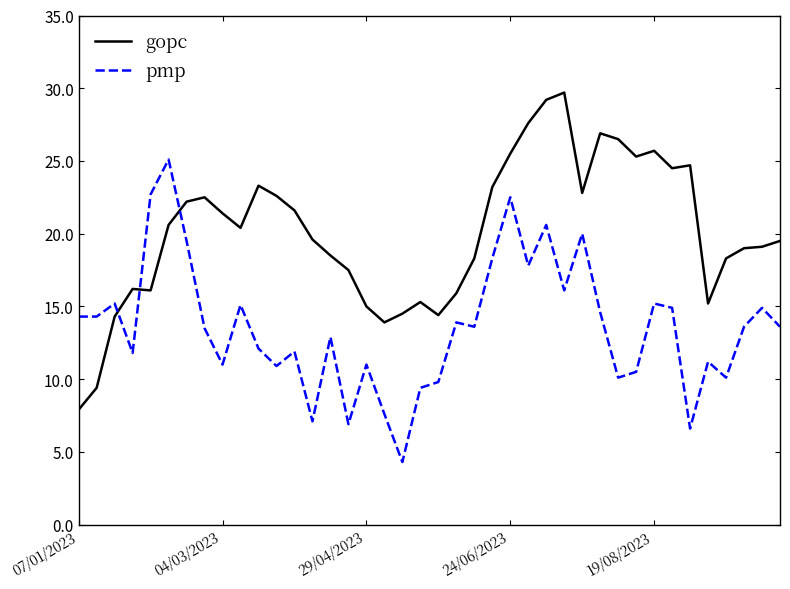

What is the difference between the maximum and minimum values in the gopc series?

21.8